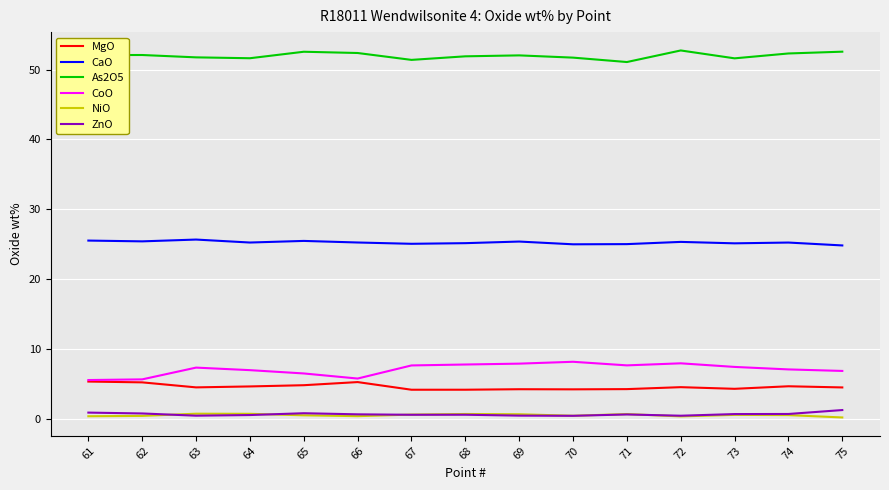

How many categories are shown in the chart?

15